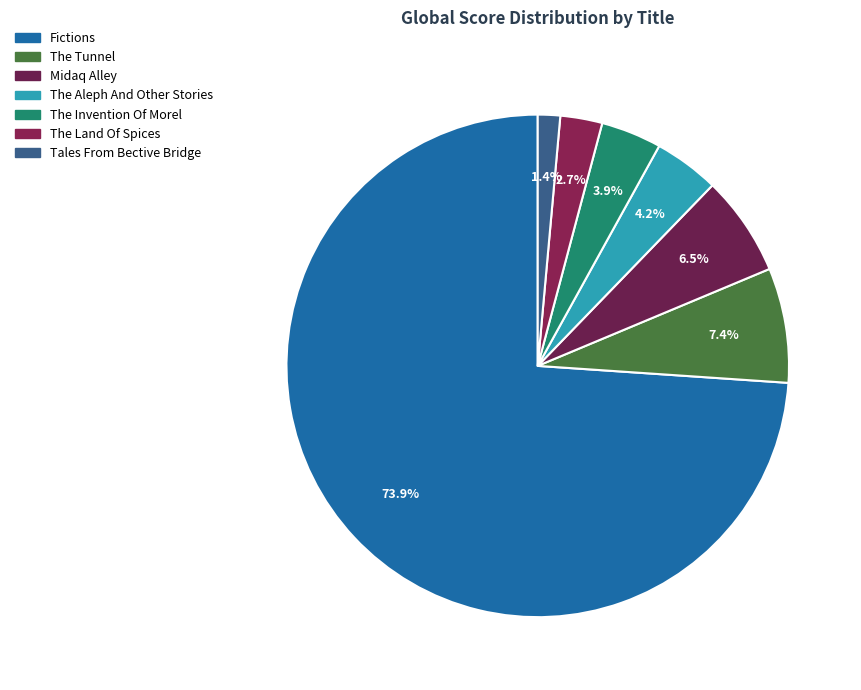

What percentage is the Midaq Alley slice, to the nearest percent?

6%